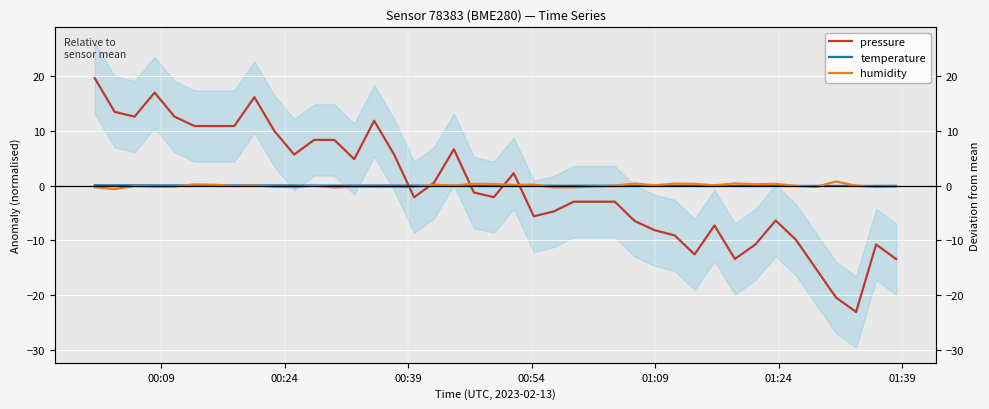

In temperature, how many points are higher than both neighbors (excluding endpoints)?

3